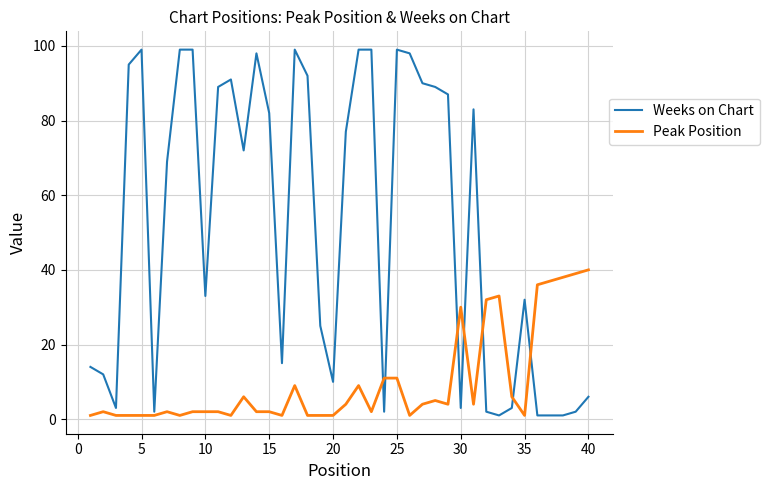

Reading left to right, list all the values displayed in this chart.

Weeks on Chart: 14	12	3	95	99	2	69	99	99	33	89	91	72	98	82	15	99	92	25	10	77	99	99	2	99	98	90	89	87	3	83	2	1	3	32	1	1	1	2	6
Peak Position: 1	2	1	1	1	1	2	1	2	2	2	1	6	2	2	1	9	1	1	1	4	9	2	11	11	1	4	5	4	30	4	32	33	6	1	36	37	38	39	40